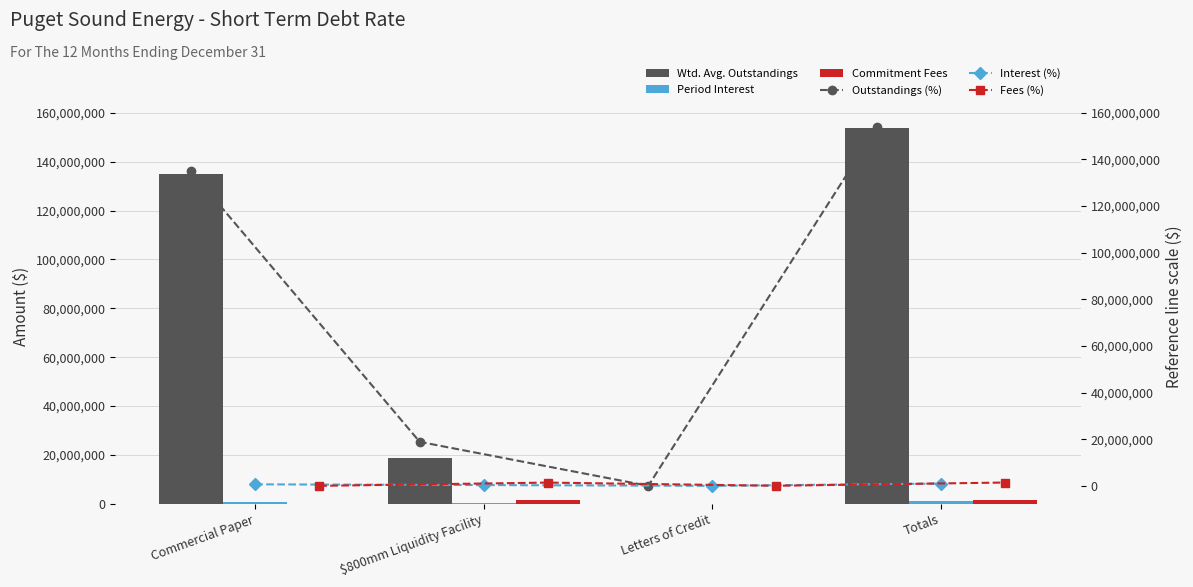

Which category has the highest value in the Wtd. Avg. Outstandings series?

Totals